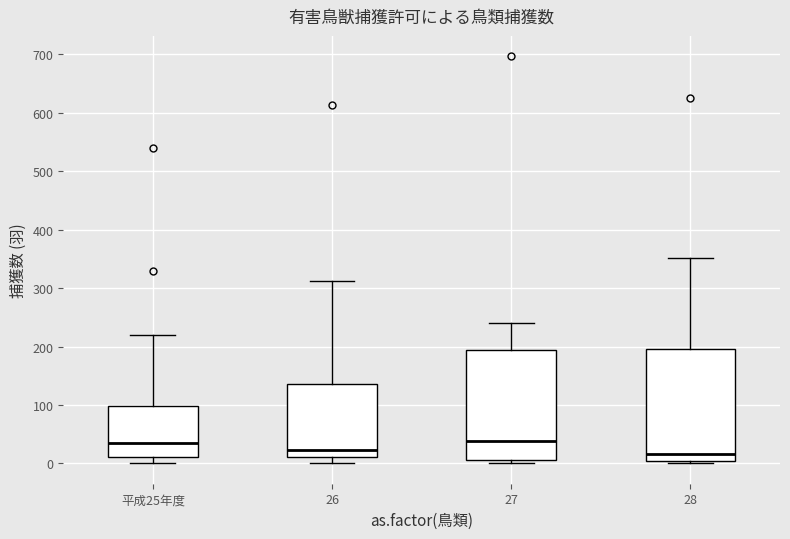

Where does the upper whisker of the box for 28 end on the y-axis? The values are not printed on the chart, so give them approximately, as read against the axis.

350